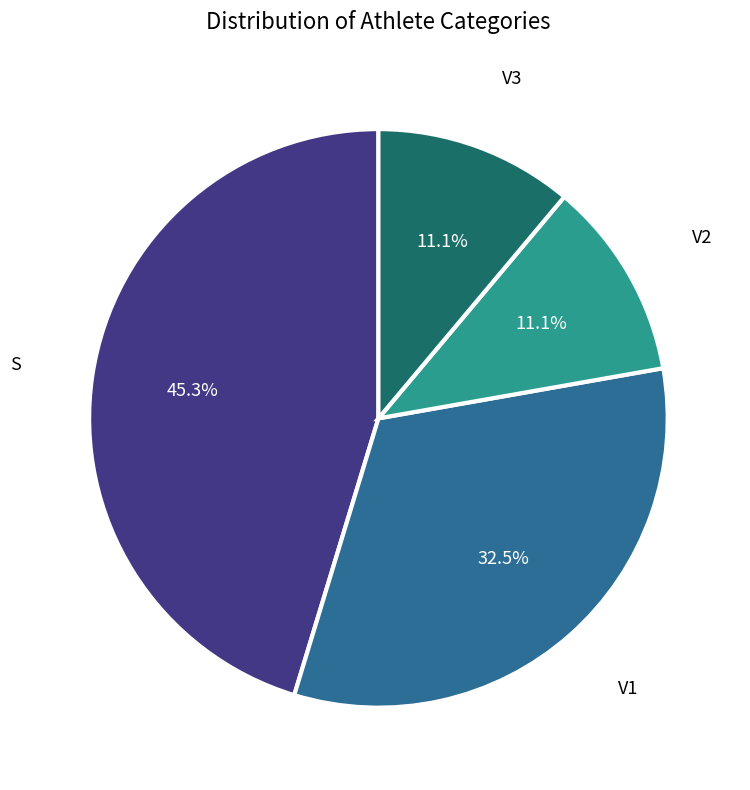

Is there a majority slice in this chart?

No